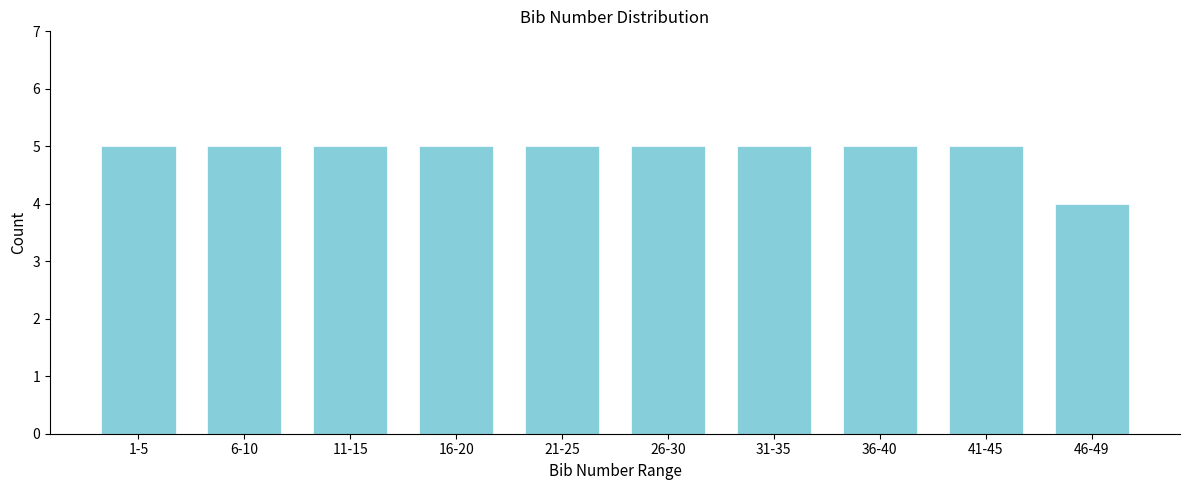

Reading left to right, transcribe all the data shown in this chart.

5	5	5	5	5	5	5	5	5	4